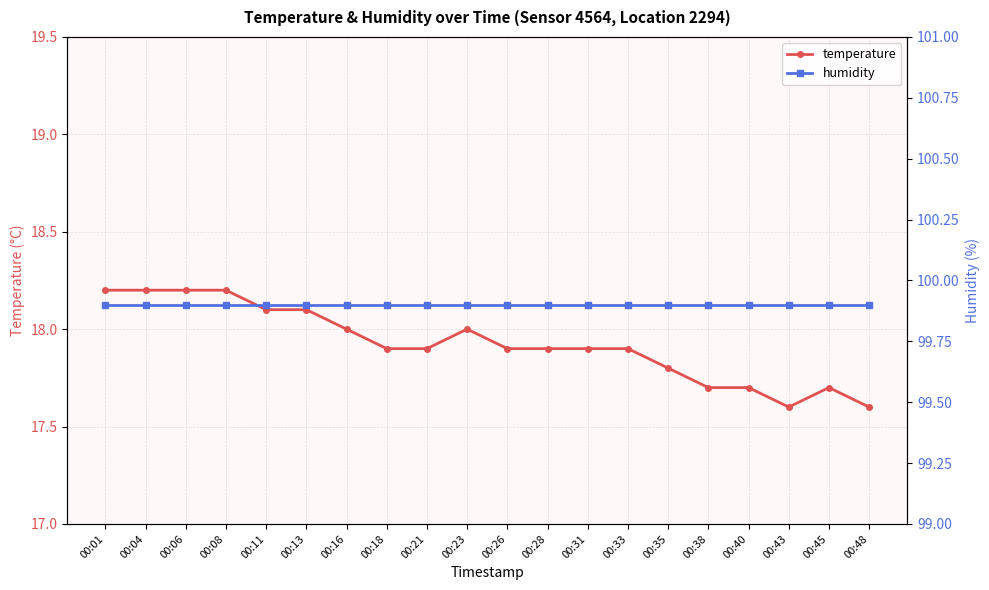

Does the chart have visible grid lines?

Yes